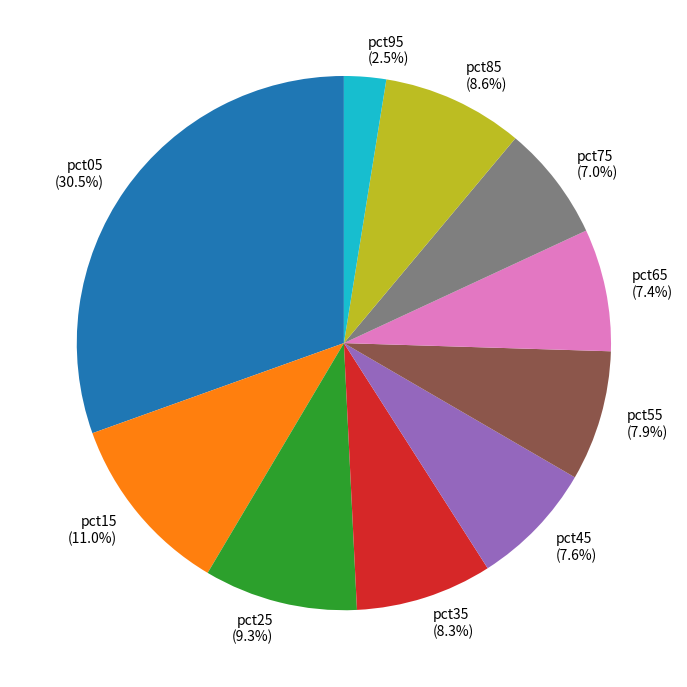

True or false: pct35 accounts for 8% of the total.

True